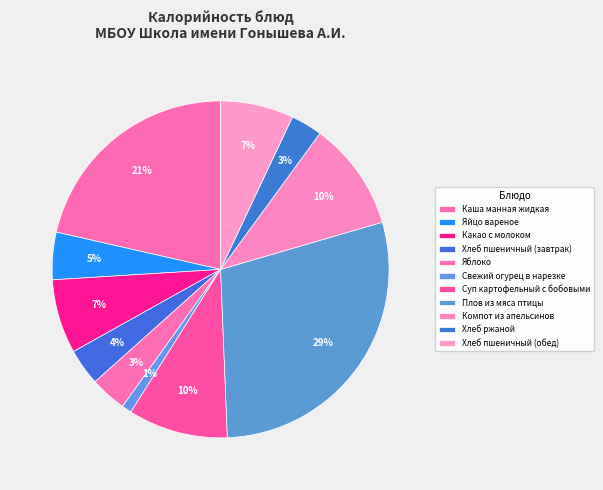

Does Суп картофельный с бобовыми represent more than half of the total?

No